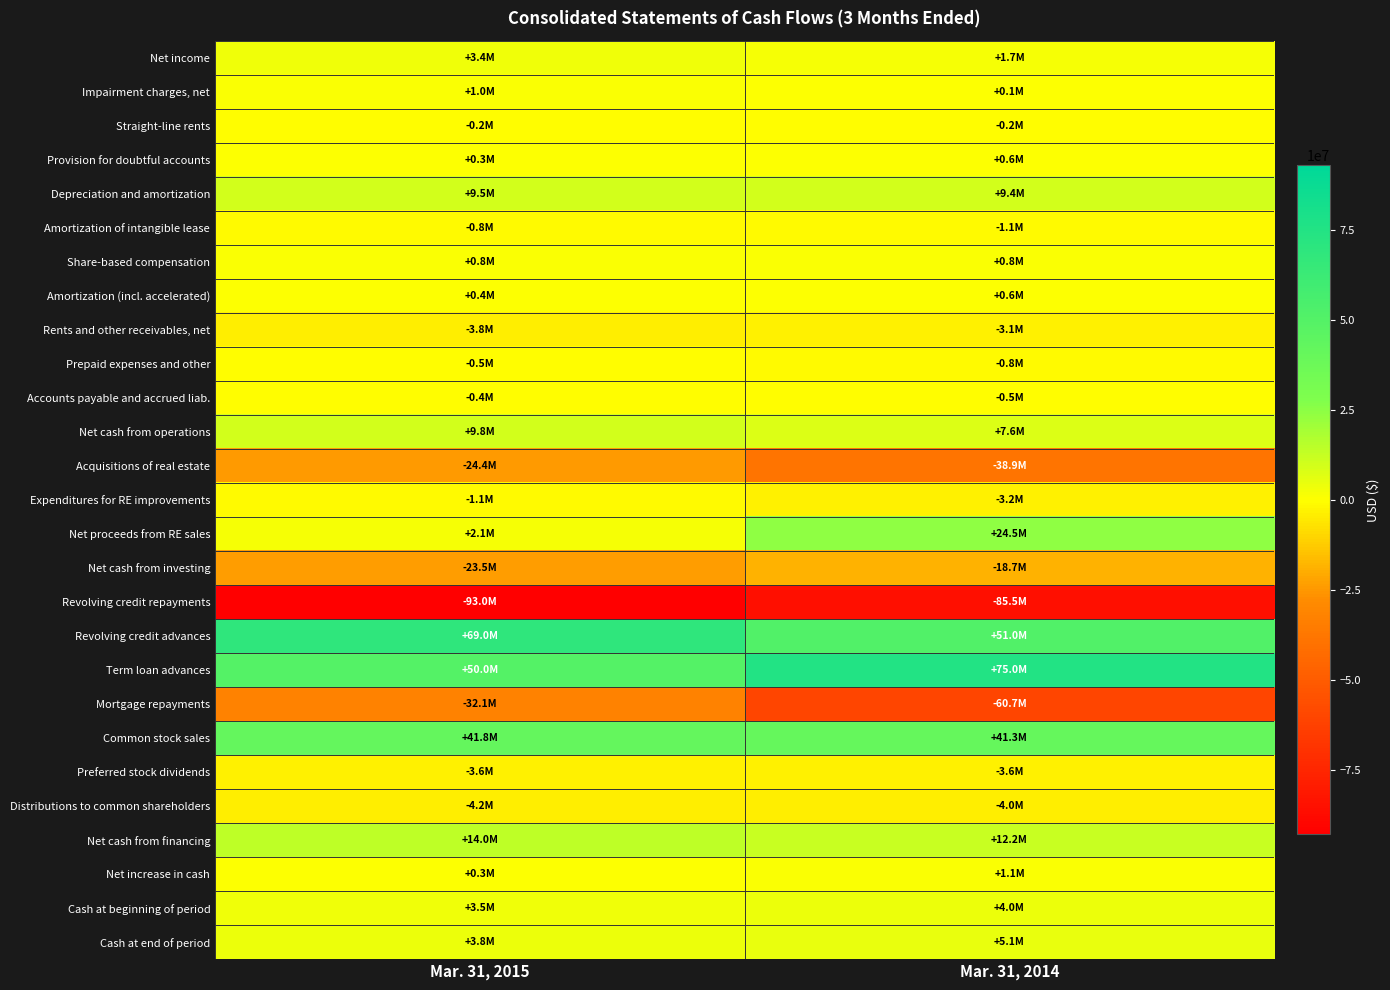

Between Mar. 31, 2015 and Mar. 31, 2014, which series saw the biggest shift?

Mortgage repayments